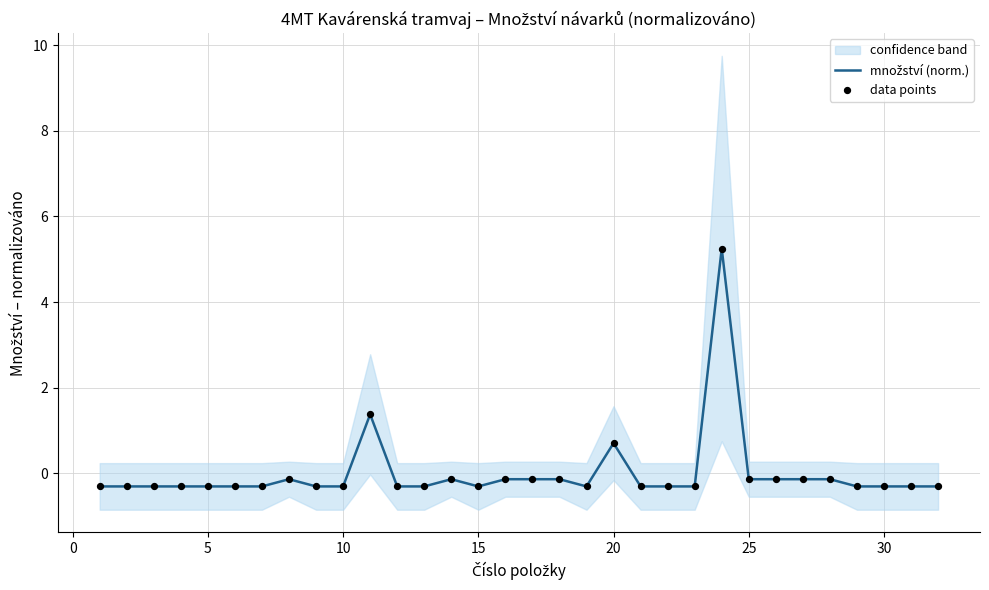

At how many categories does at least one series exceed 3?

1